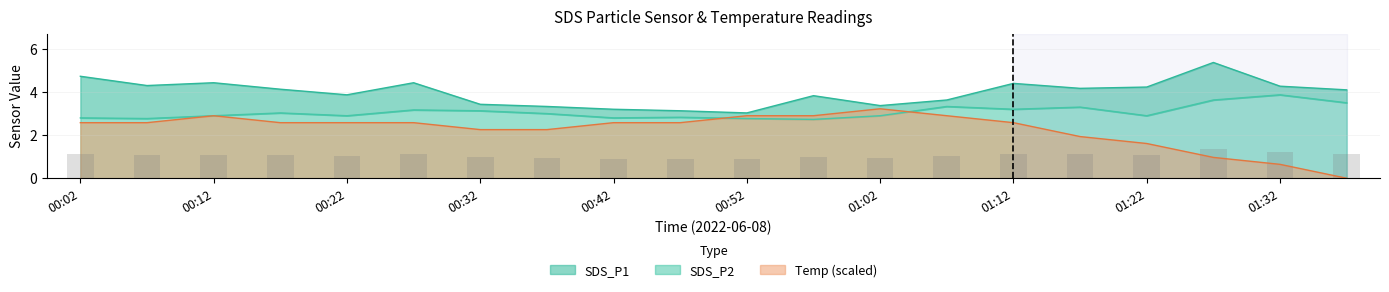

What is the value of the SDS_P1 bar at the 11th from the left?

3.0